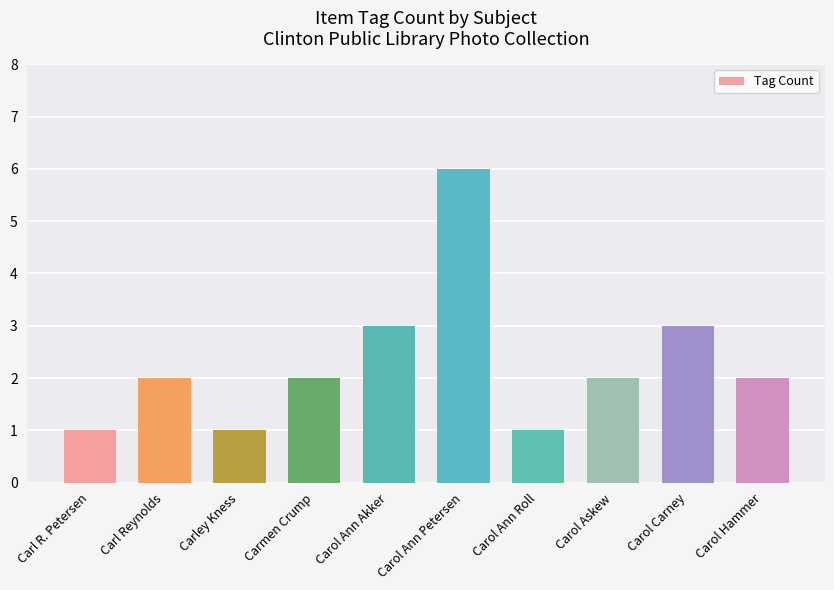

What is the label of the 7th bar from the left?

Carol Ann Roll